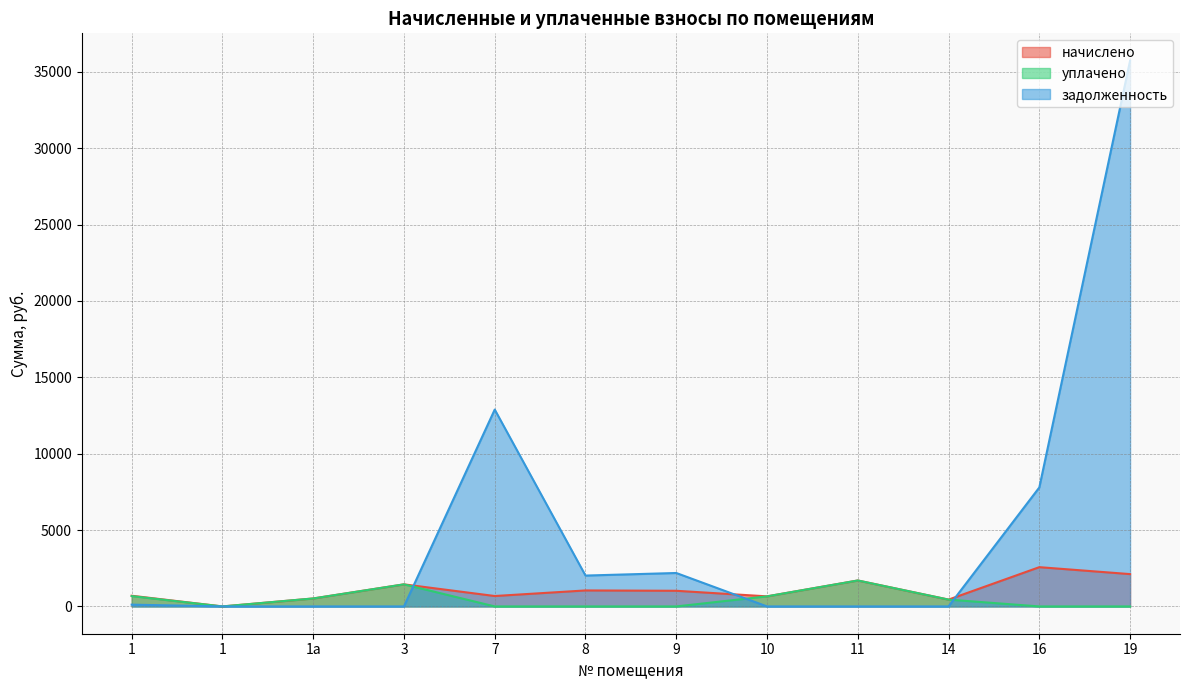

The задолженность series shows 56660.0 at 19. True or false?

False